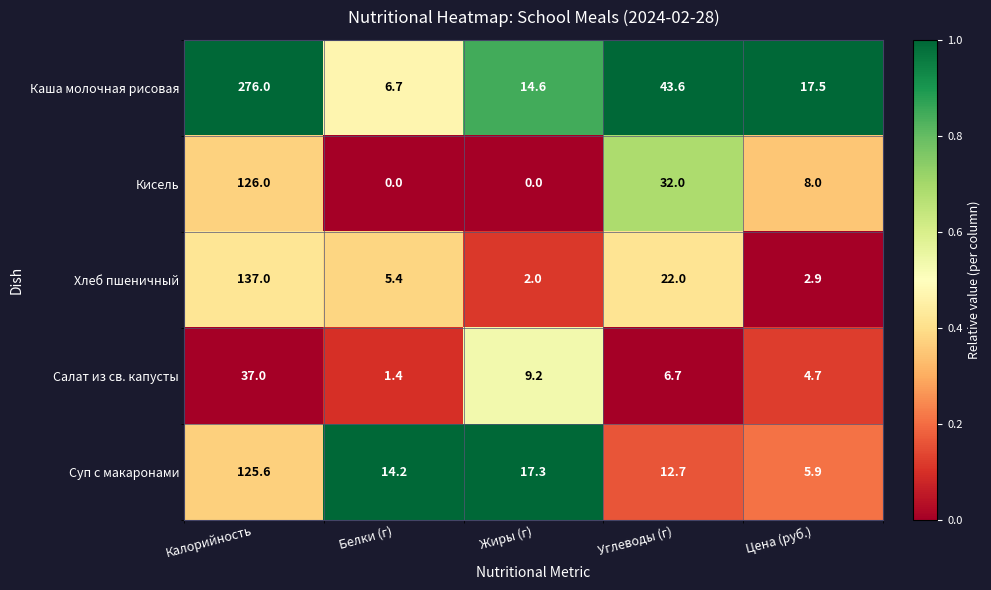

What is the approximate value of Хлеб пшеничный at Цена (руб.)?

2.9